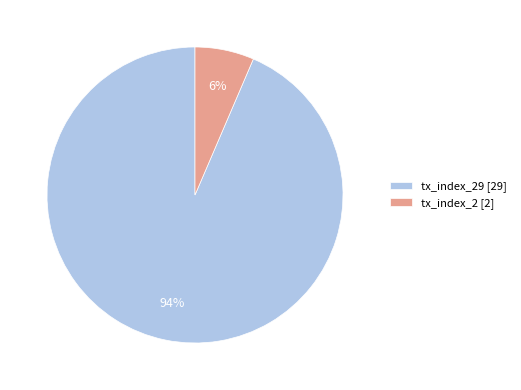

What percentage is the tx_index_29 [29] slice, to the nearest percent?

94%